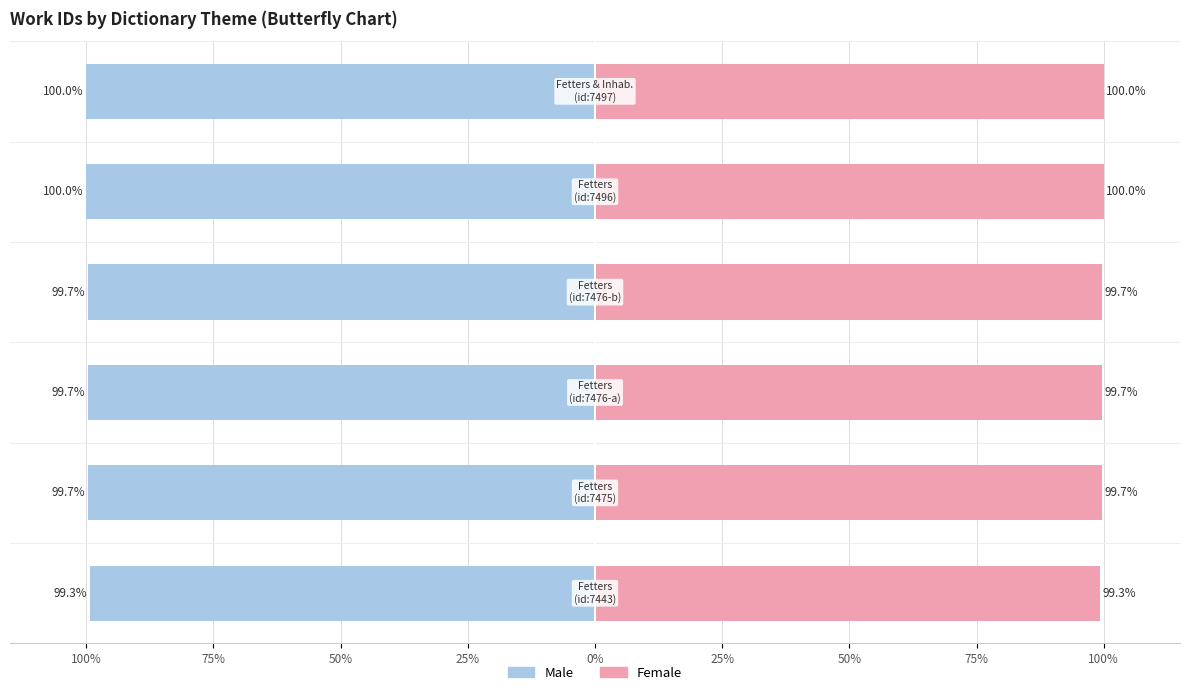

What is the difference between the second highest and minimum values in the Female series?

0.7